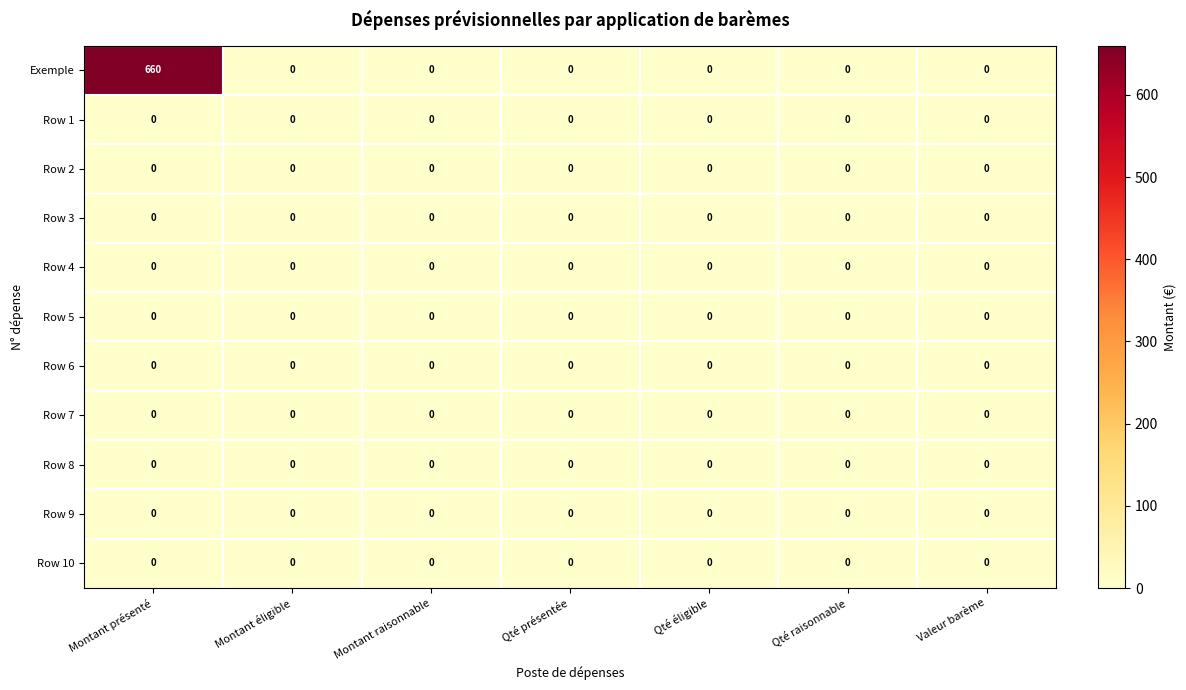

Which series has the largest range (max minus min)?

Exemple